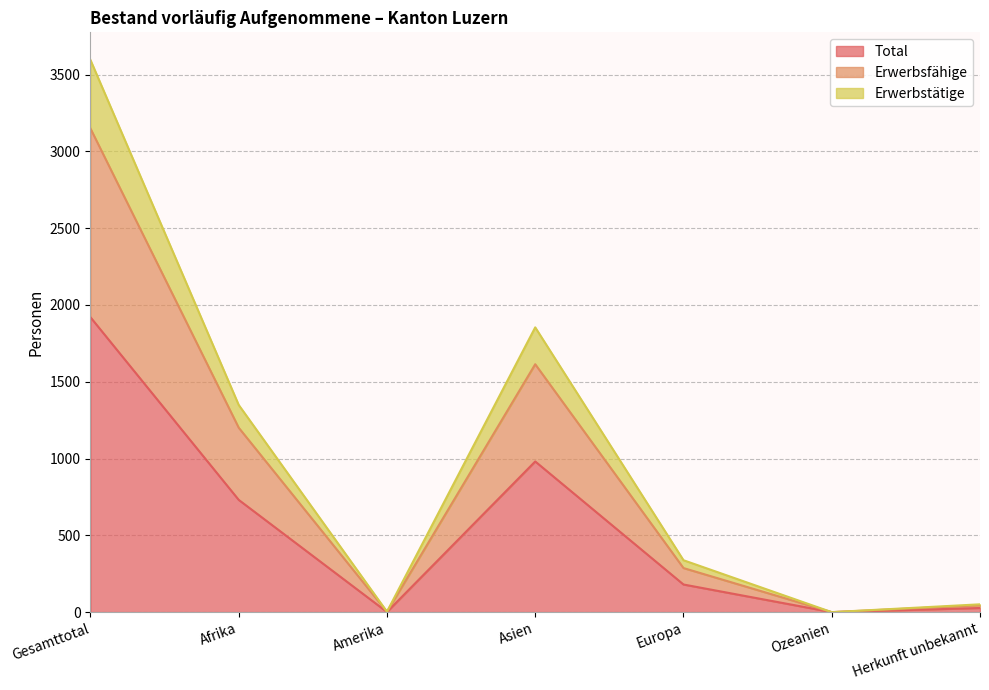

How many values in the Erwerbsfähige series exceed 287?

3